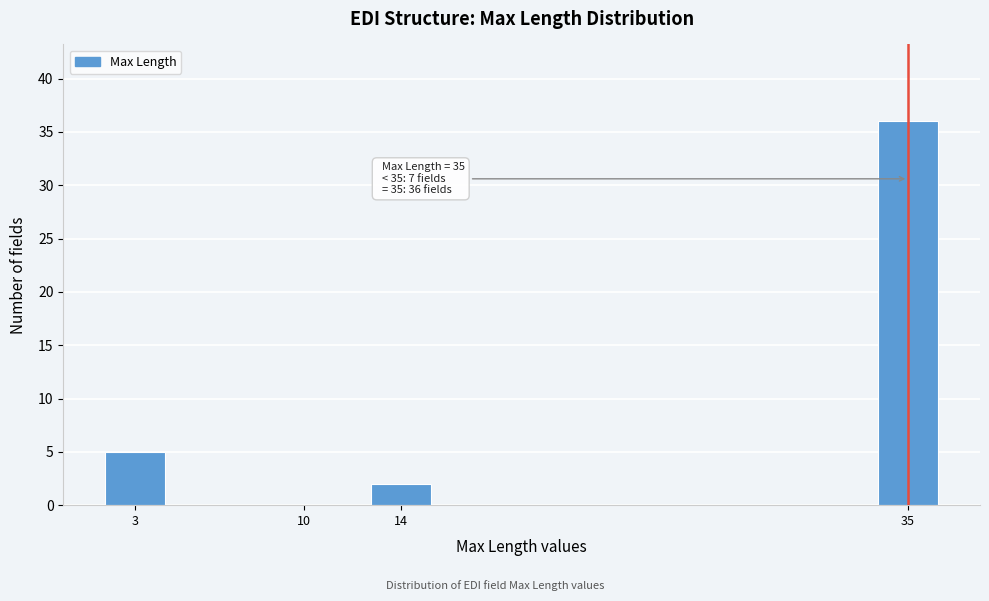

Reading left to right, extract all data points from this chart.

3=5	10=0	14=2	35=36